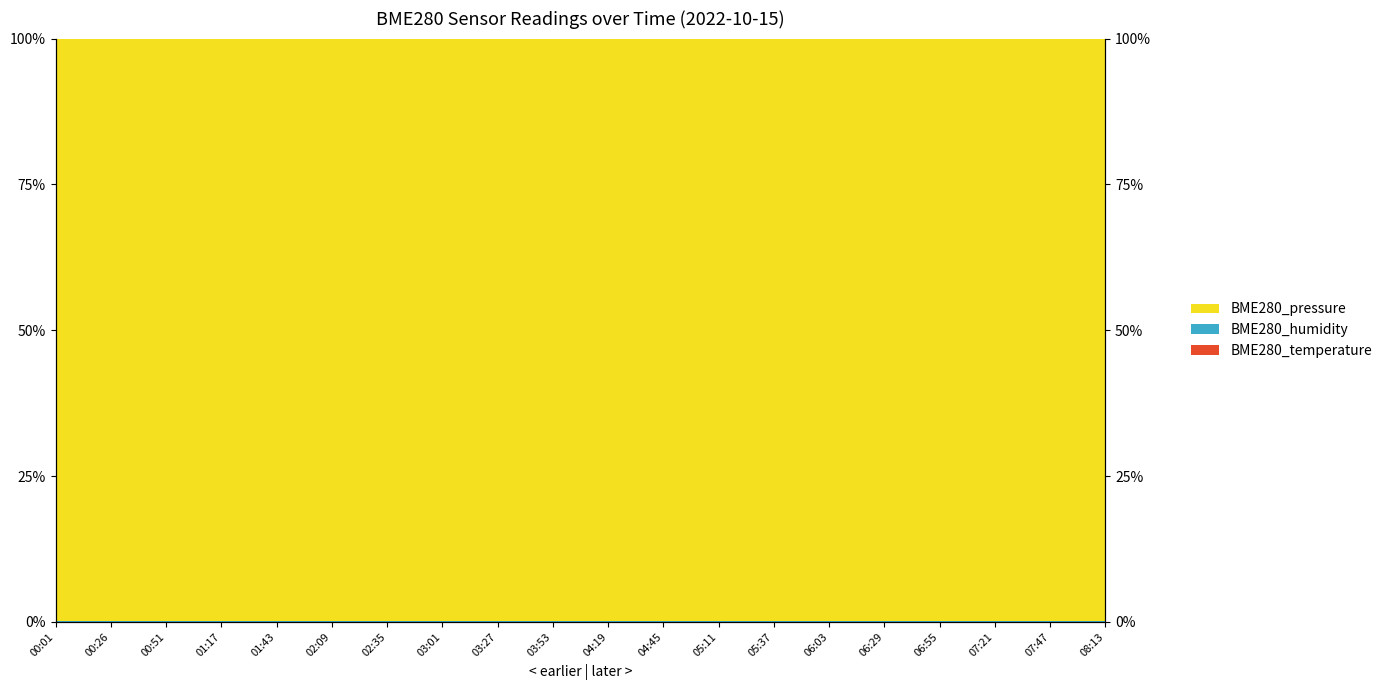

True or false: BME280_humidity and BME280_temperature intersect in this chart.

False